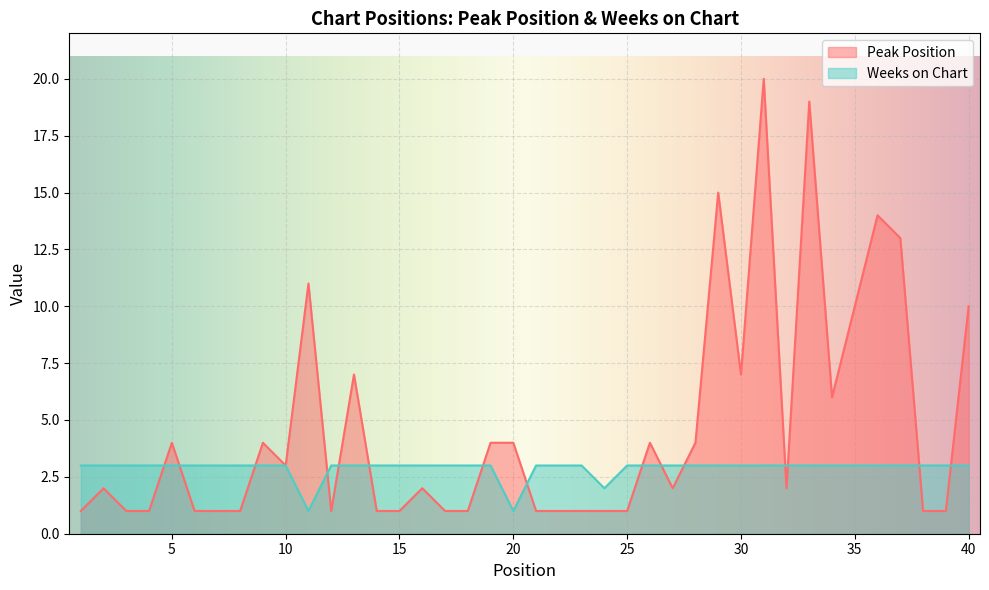

What are all the series names shown in the legend?

Peak Position, Weeks on Chart